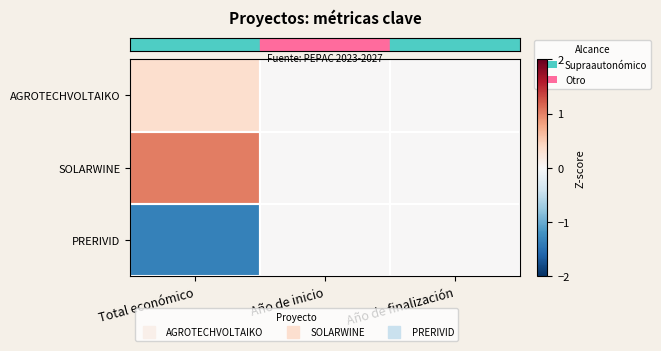

Rank the series by their average value, from lowest to highest.

row_2, row_0, row_1